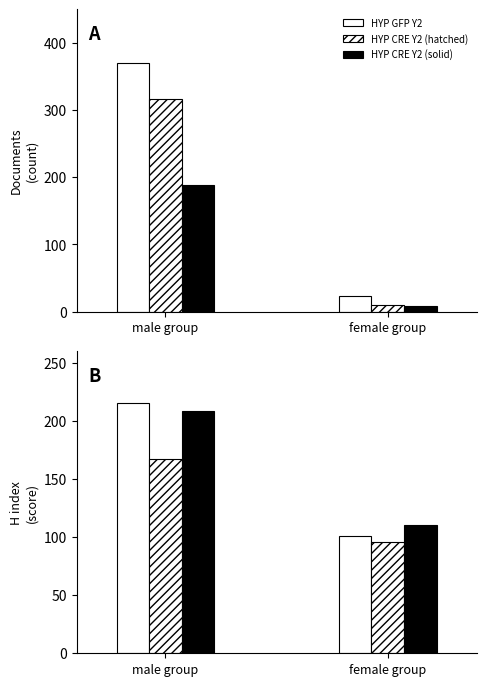

What is the label of the 1st bar from the right?

female group